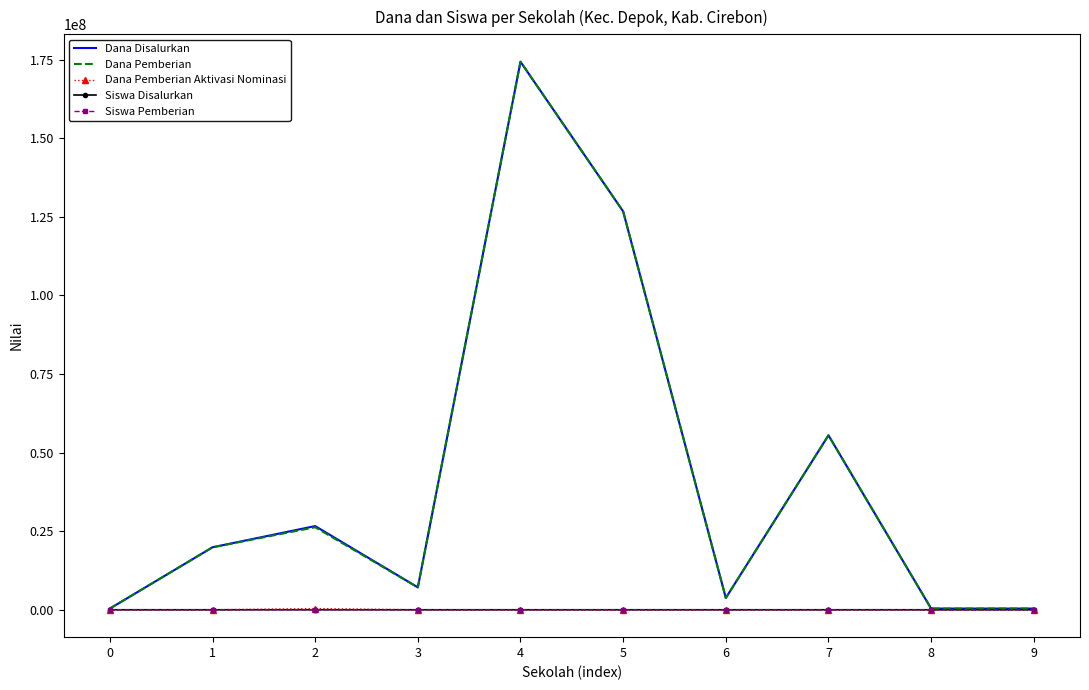

At which category is the sum across all series the highest?

4